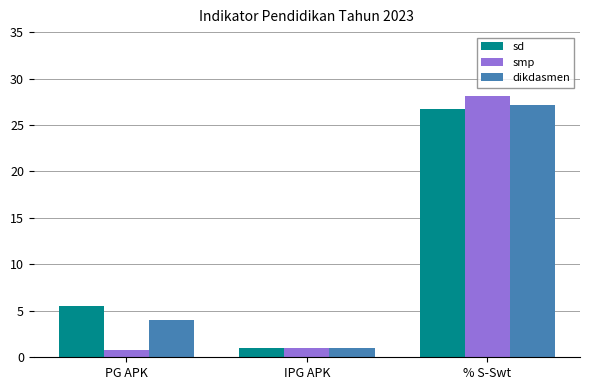

What is the lowest value of the dikdasmen series?

1.0